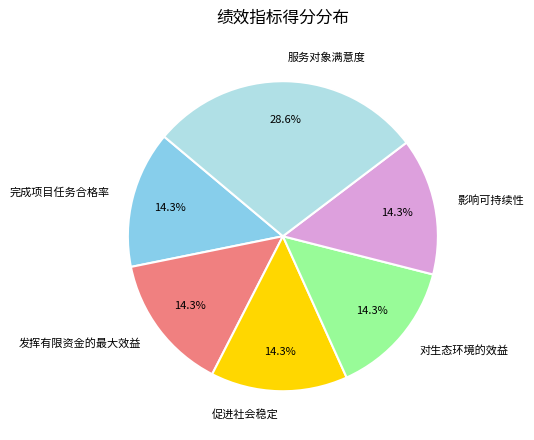

Which category has the biggest portion of the pie?

服务对象满意度